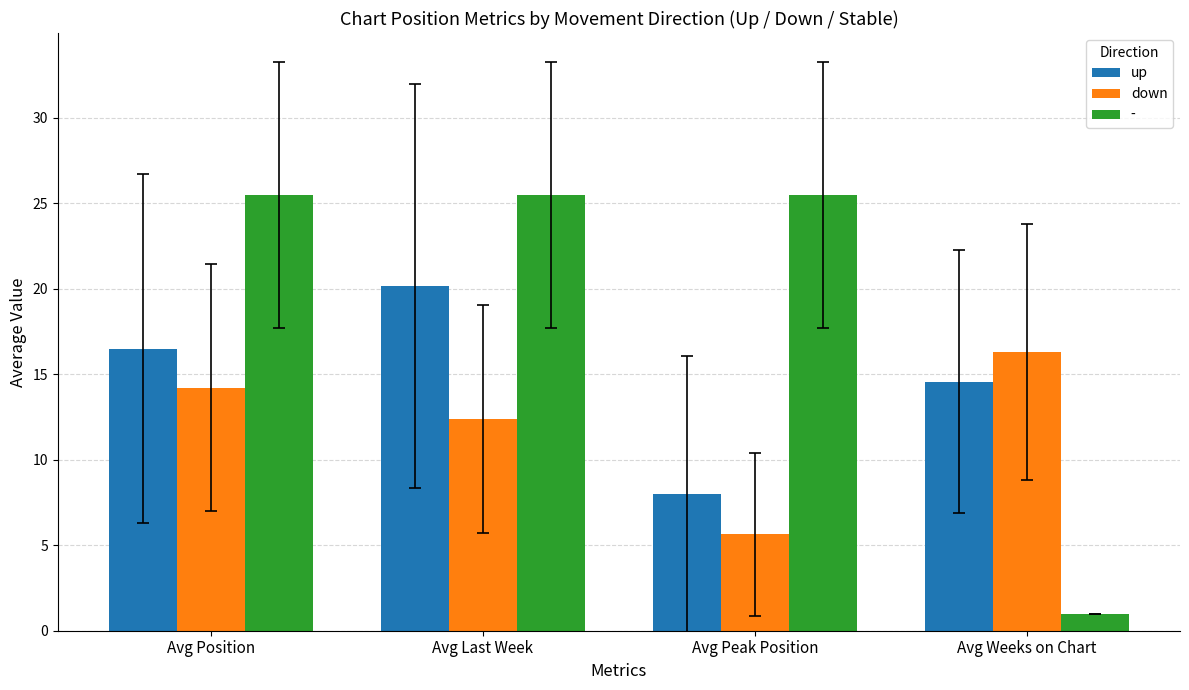

List the series in order of their peak value, highest first.

-, up, down